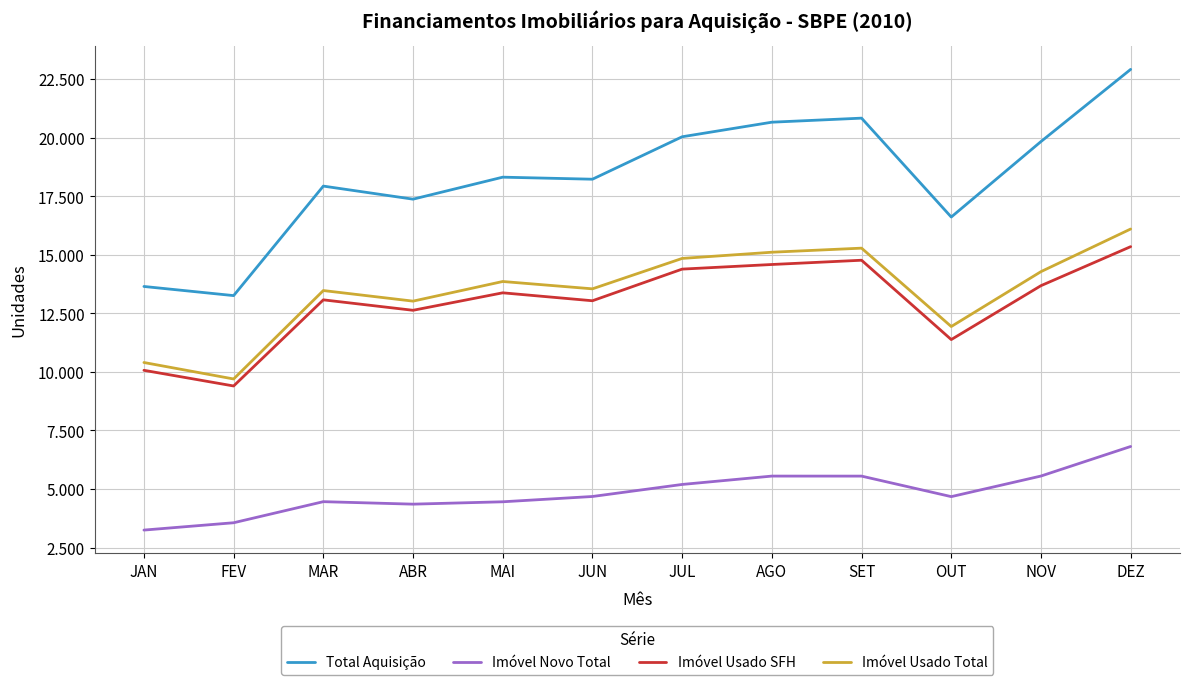

Which has a higher value, MAR or FEV?

MAR